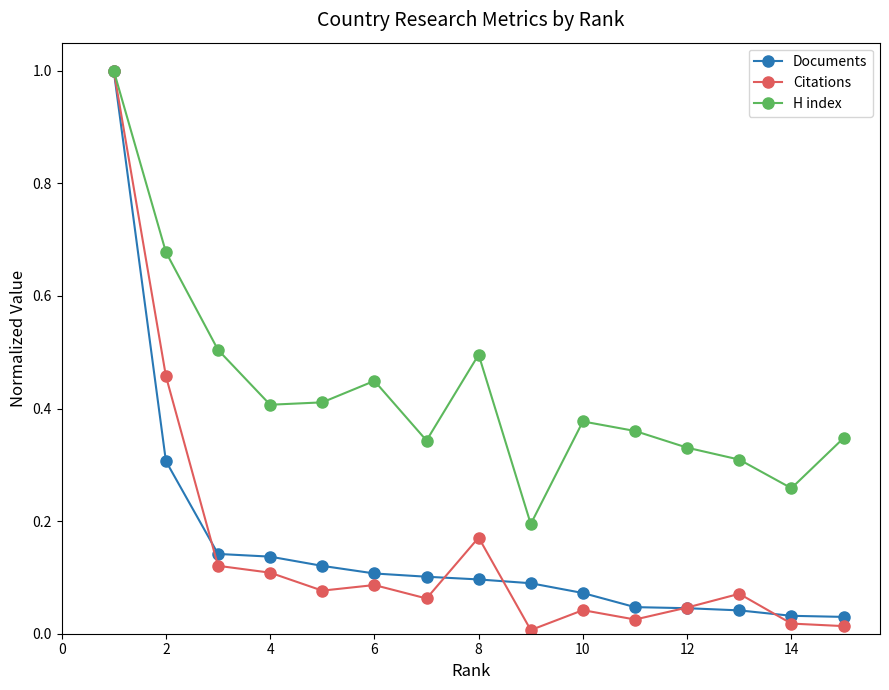

How many interior local peaks does the H index series have?

3